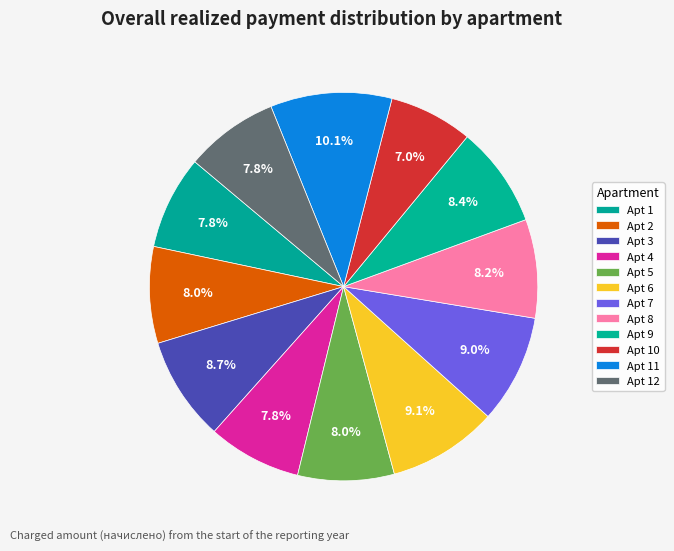

How many slices are in this pie chart?

12